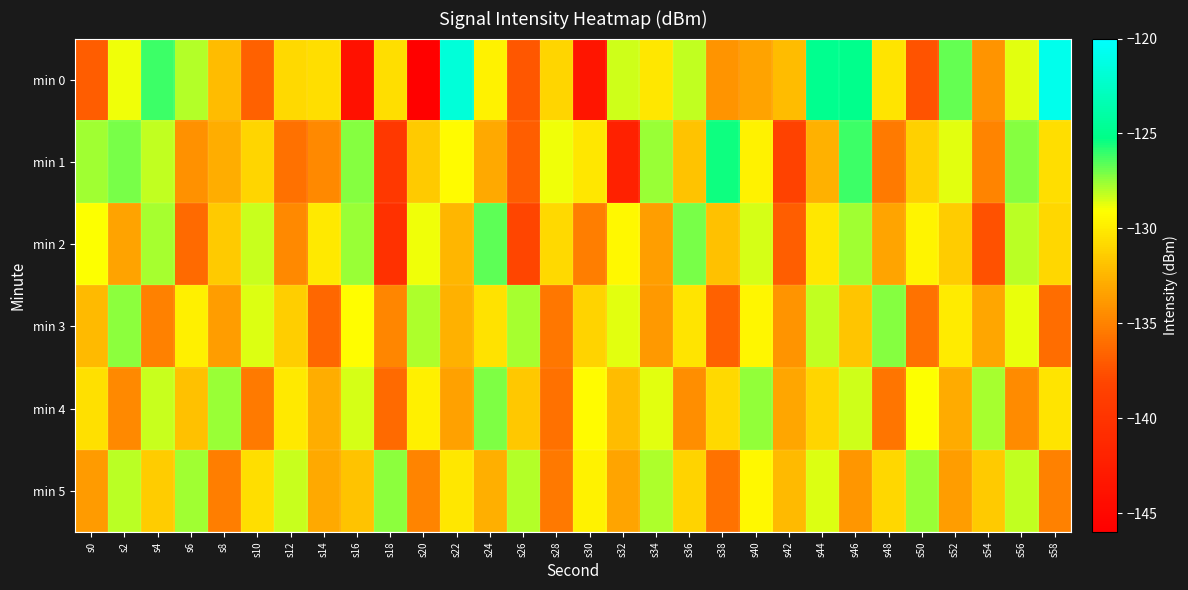

Which category has the lowest value across all series?

s20